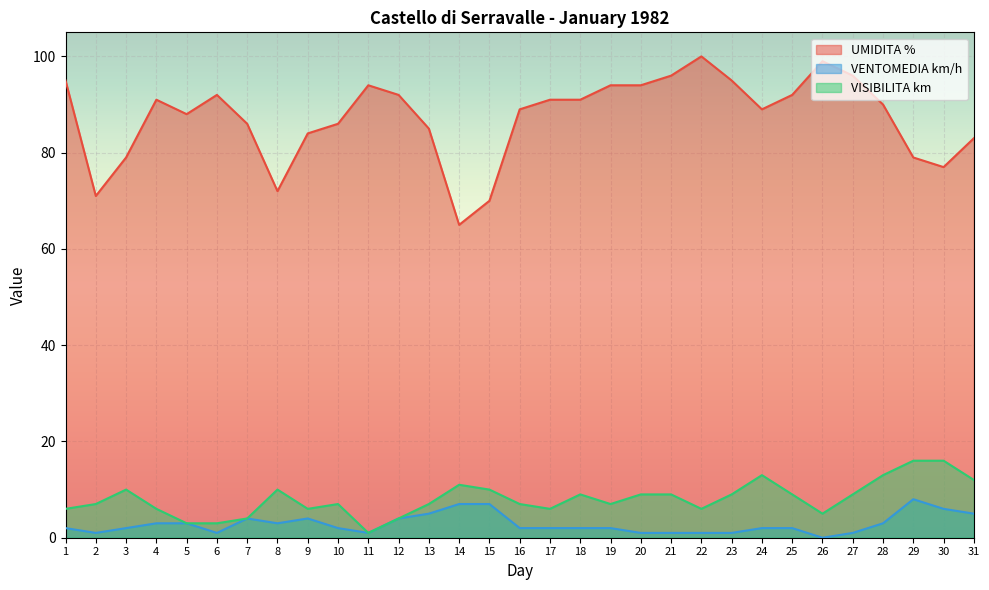

What is the greatest value displayed?

100